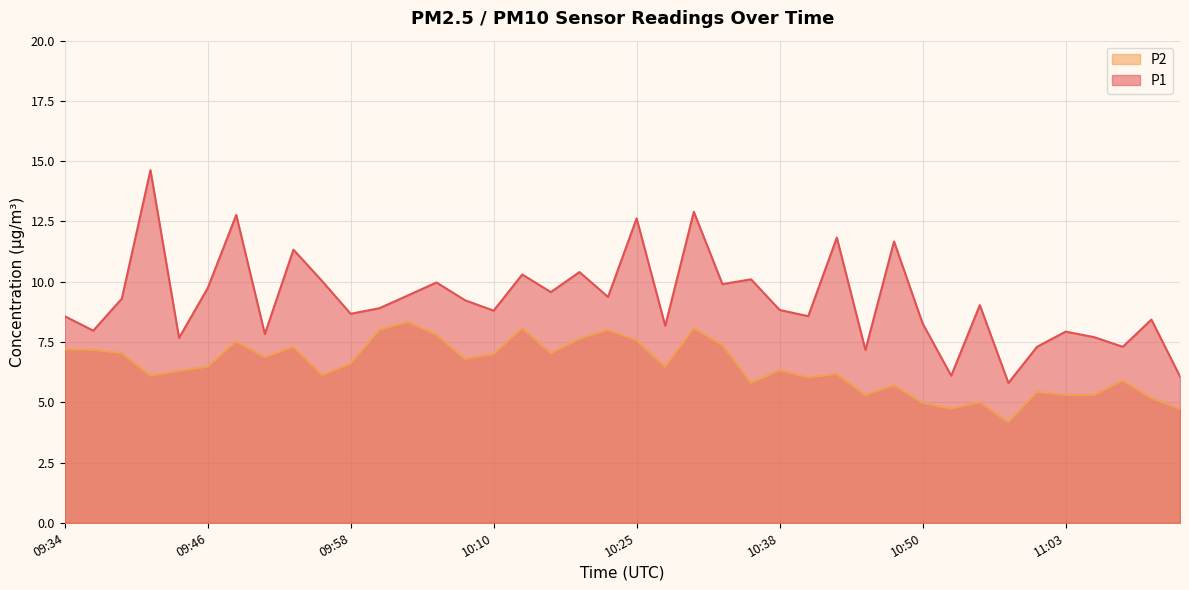

What are all the series names shown in the legend?

P2, P1